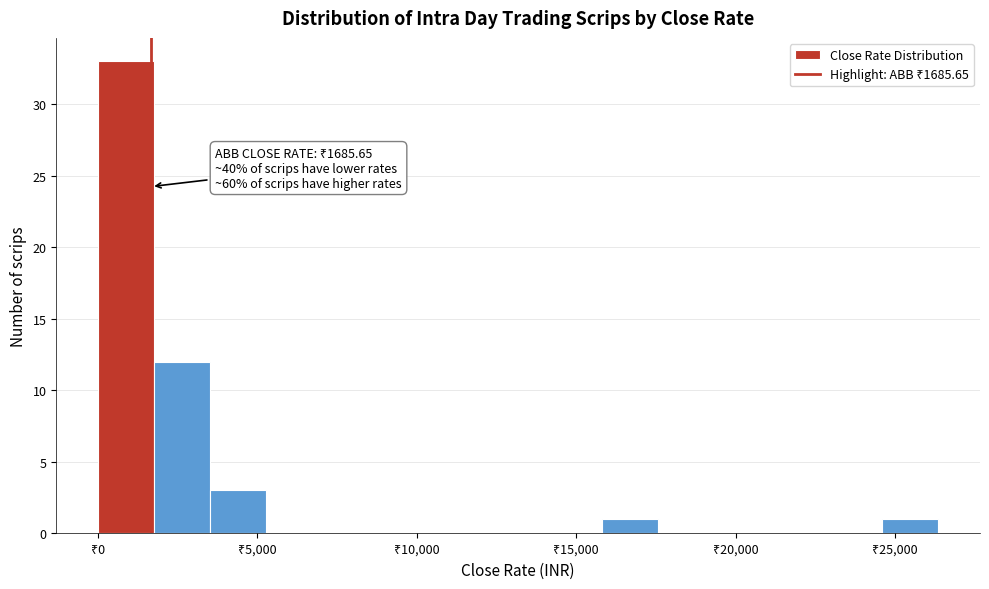

Around what value on the x-axis is the tallest bar? Give the approximate position of its centre, as read against the axis.

1000